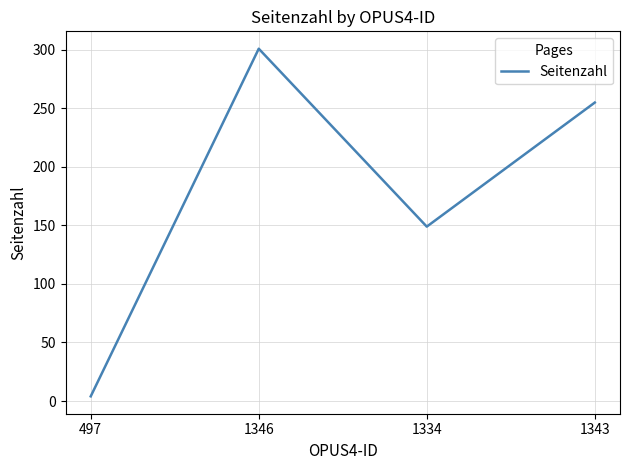

How many lines are shown in the chart?

1